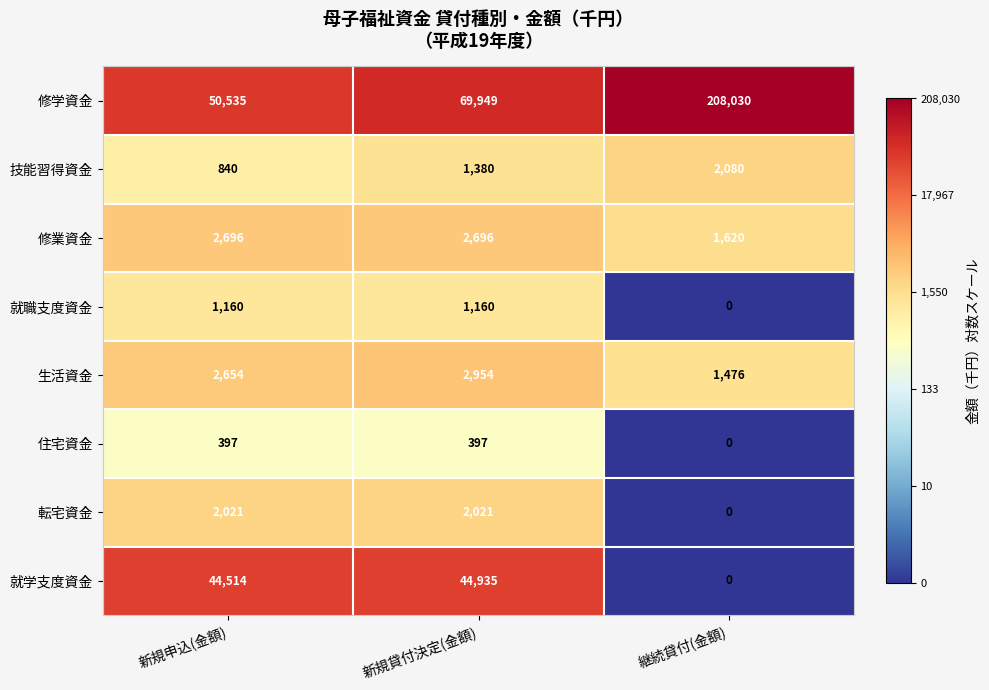

List the series in order of their peak value, lowest first.

住宅資金, 就職支度資金, 転宅資金, 技能習得資金, 修業資金, 生活資金, 就学支度資金, 修学資金